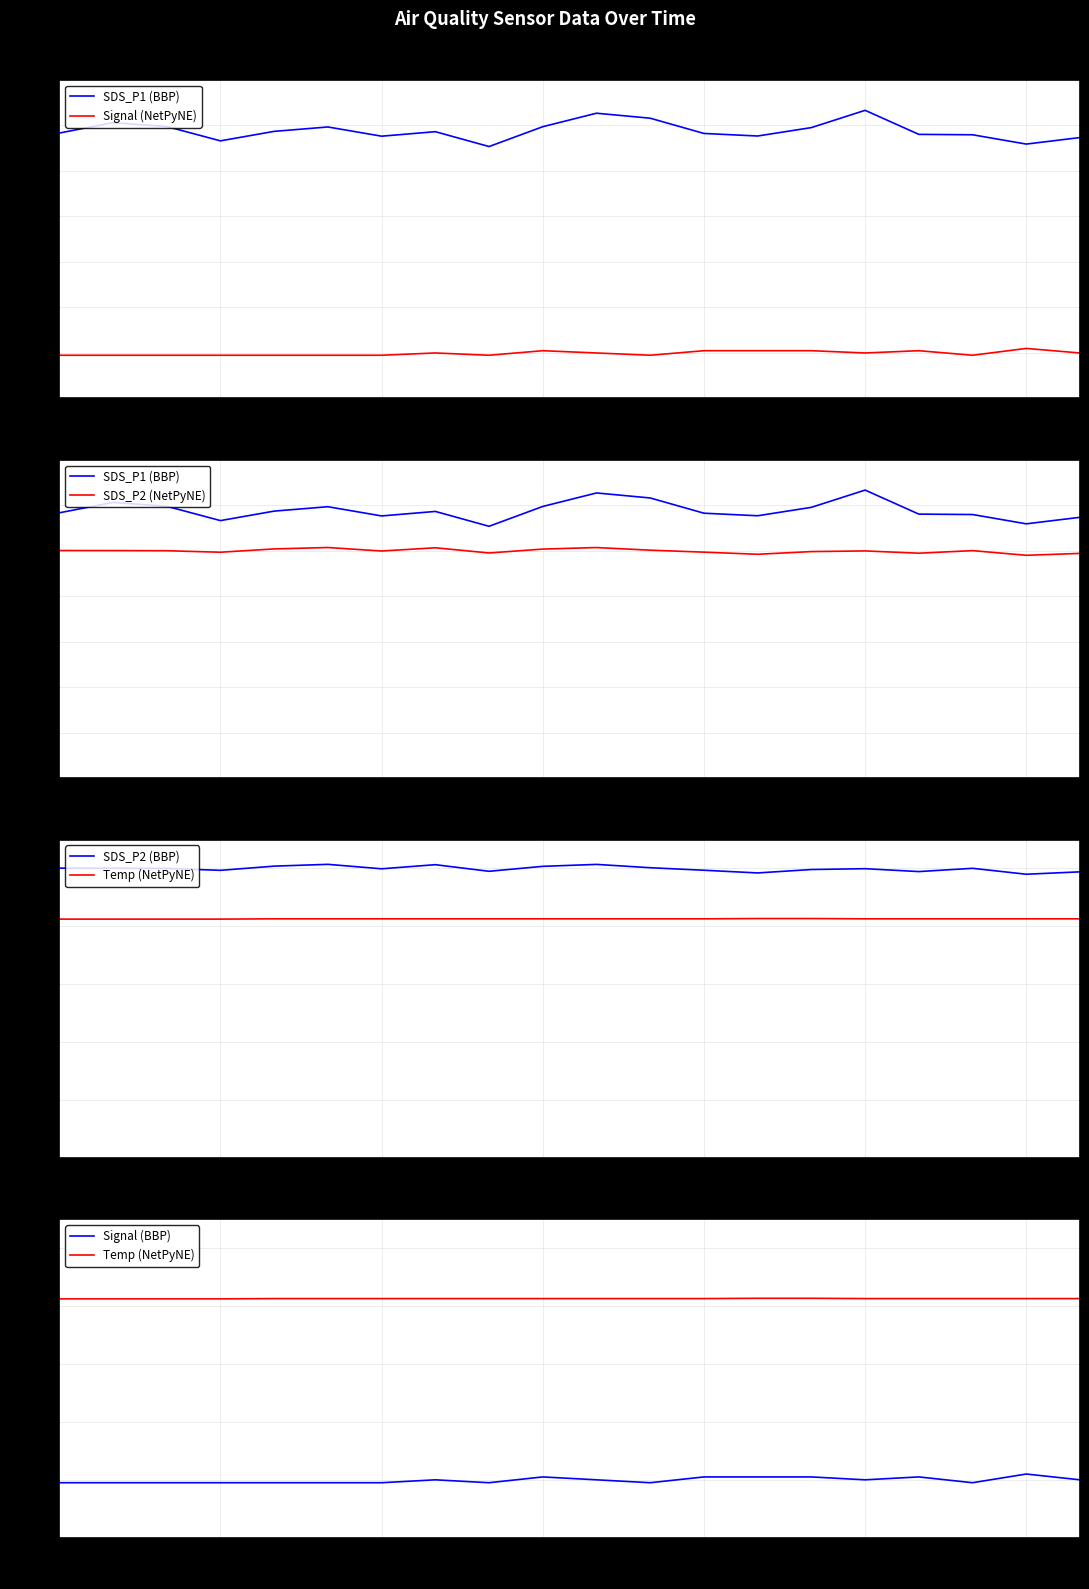

Is it true that Temp (NetPyNE) equals 2.5 at 02:17?

True